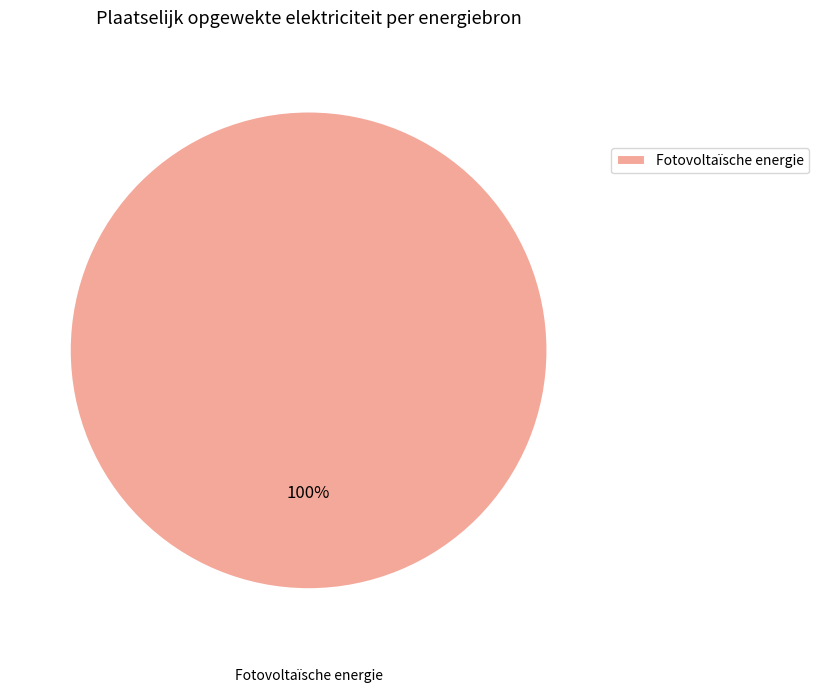

To the nearest percent, what percentage of the pie is Fotovoltaïsche energie?

100%